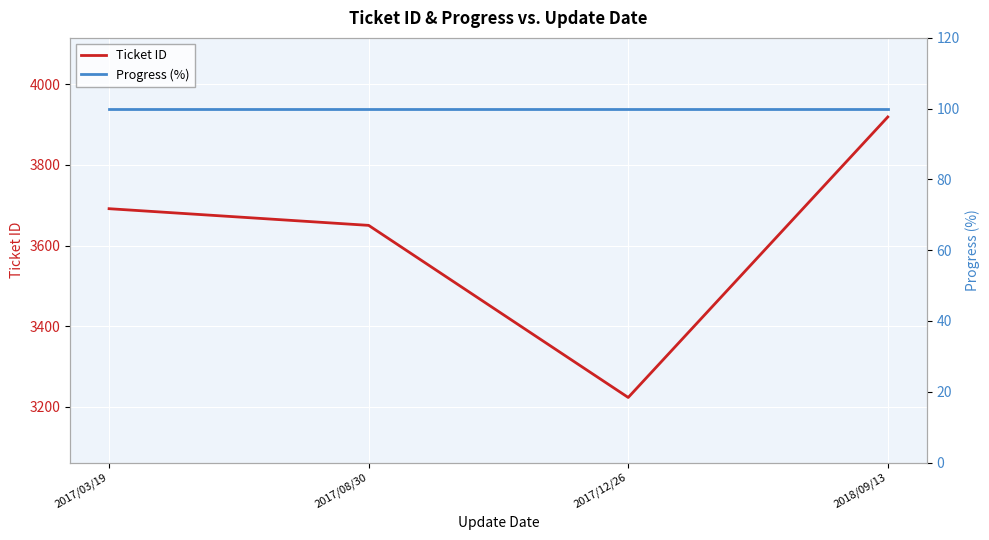

True or false: Progress (%) and Ticket ID intersect in this chart.

False